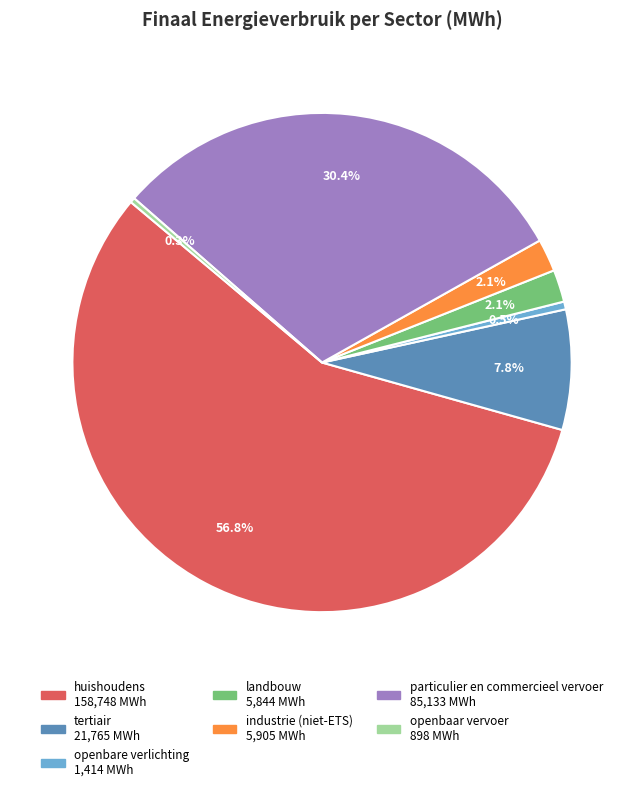

Which has a higher value, huishoudens or openbare verlichting?

huishoudens